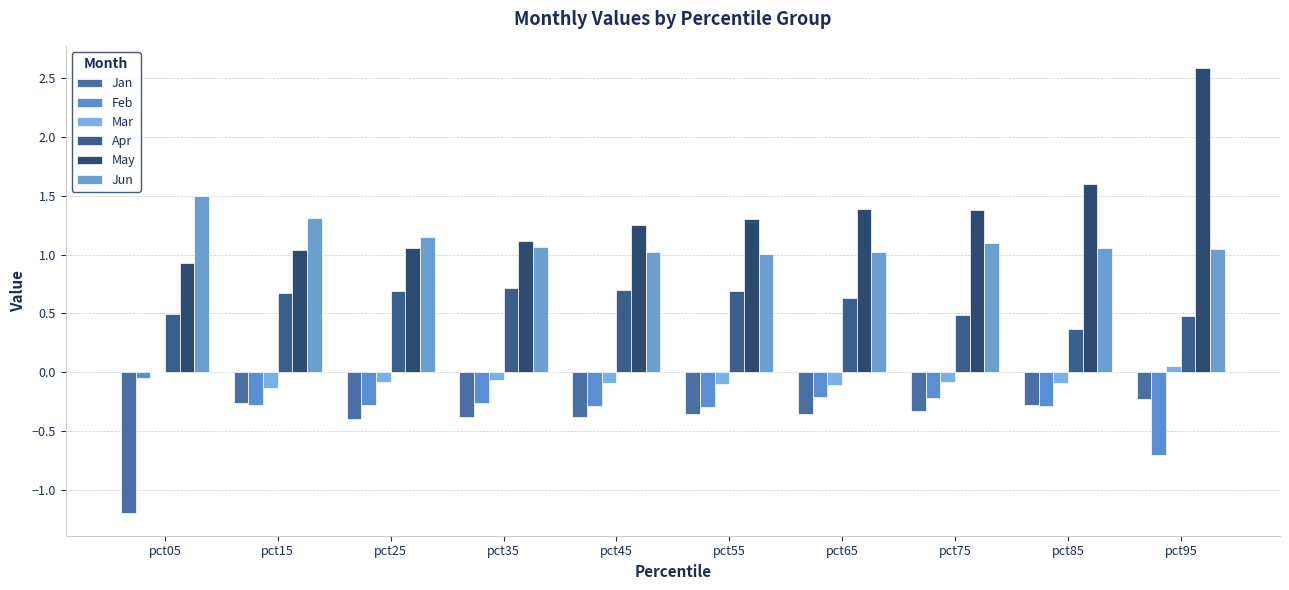

How many Apr values are between 0 and 1?

10